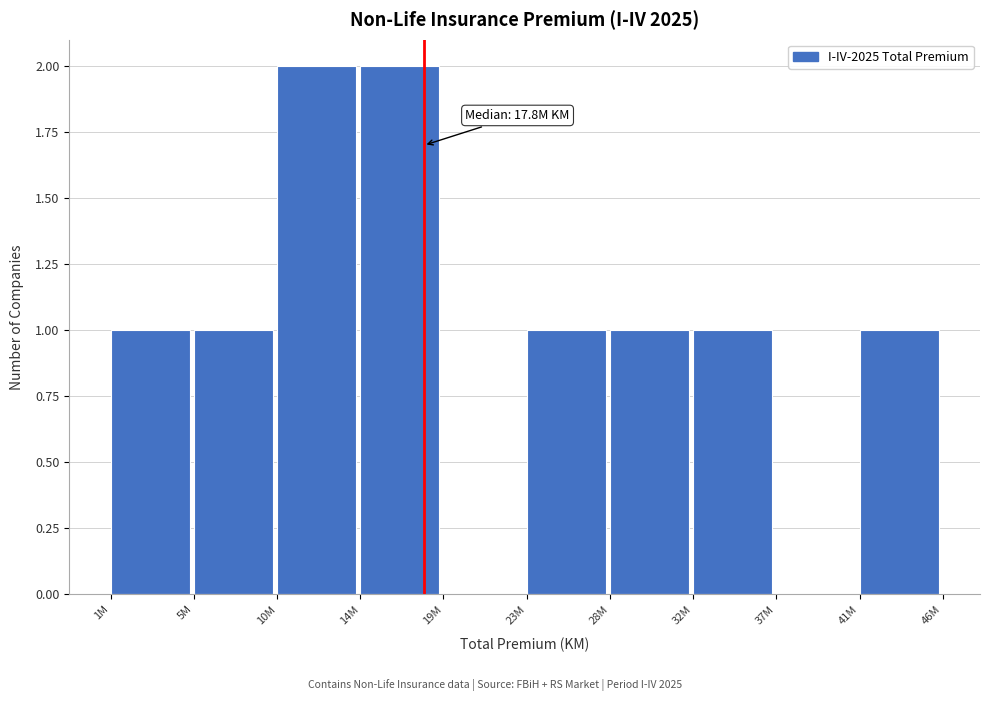

Reading left to right, extract all data points from this chart.

1M=1	5M=1	10M=2	14M=2	19M=0	23M=1	28M=1	32M=1	37M=0	41M=1